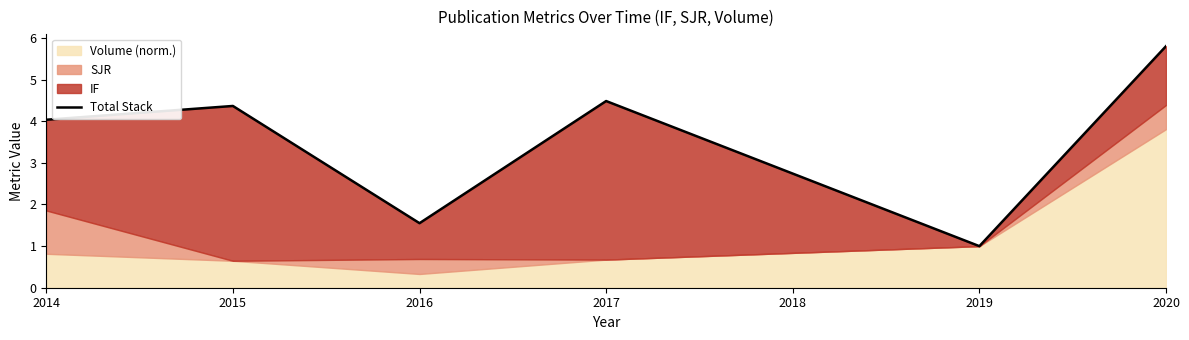

Where is the first local minimum?

2016